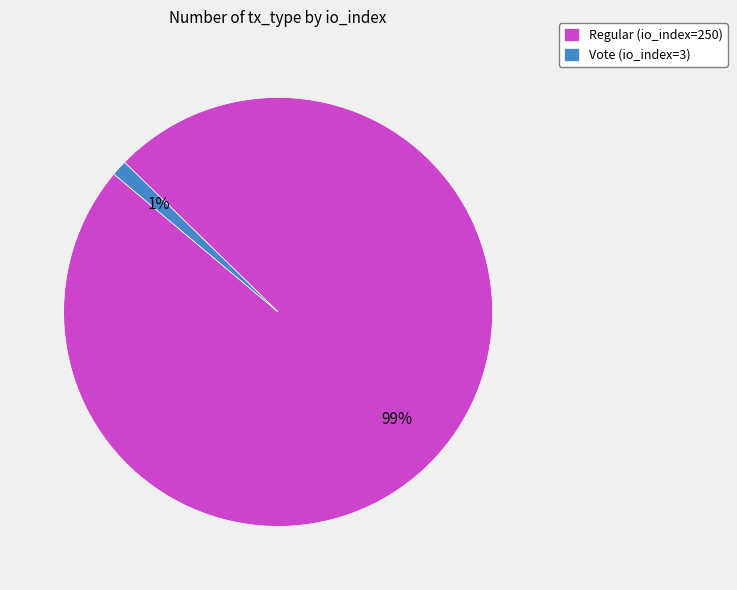

To the nearest percent, what percentage of the pie is Regular?

99%